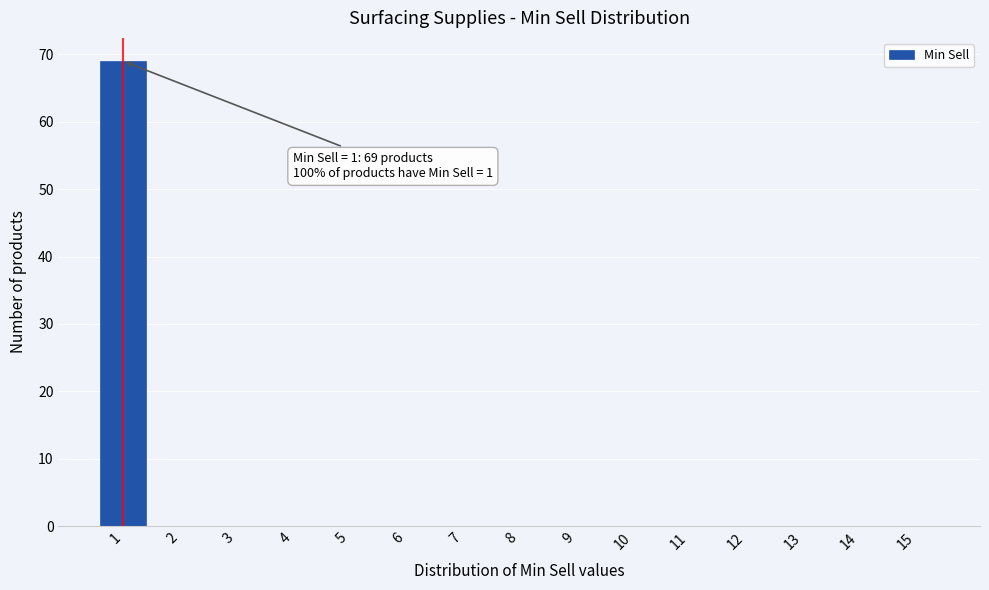

Reading left to right, extract all data points from this chart.

1=69	2=0	3=0	4=0	5=0	6=0	7=0	8=0	9=0	10=0	11=0	12=0	13=0	14=0	15=0